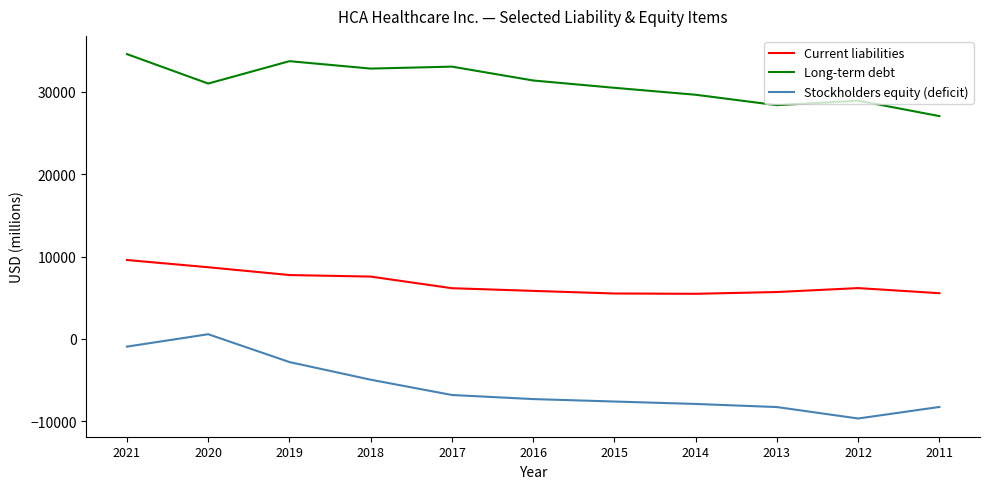

What is the maximum value shown in the chart?

34579